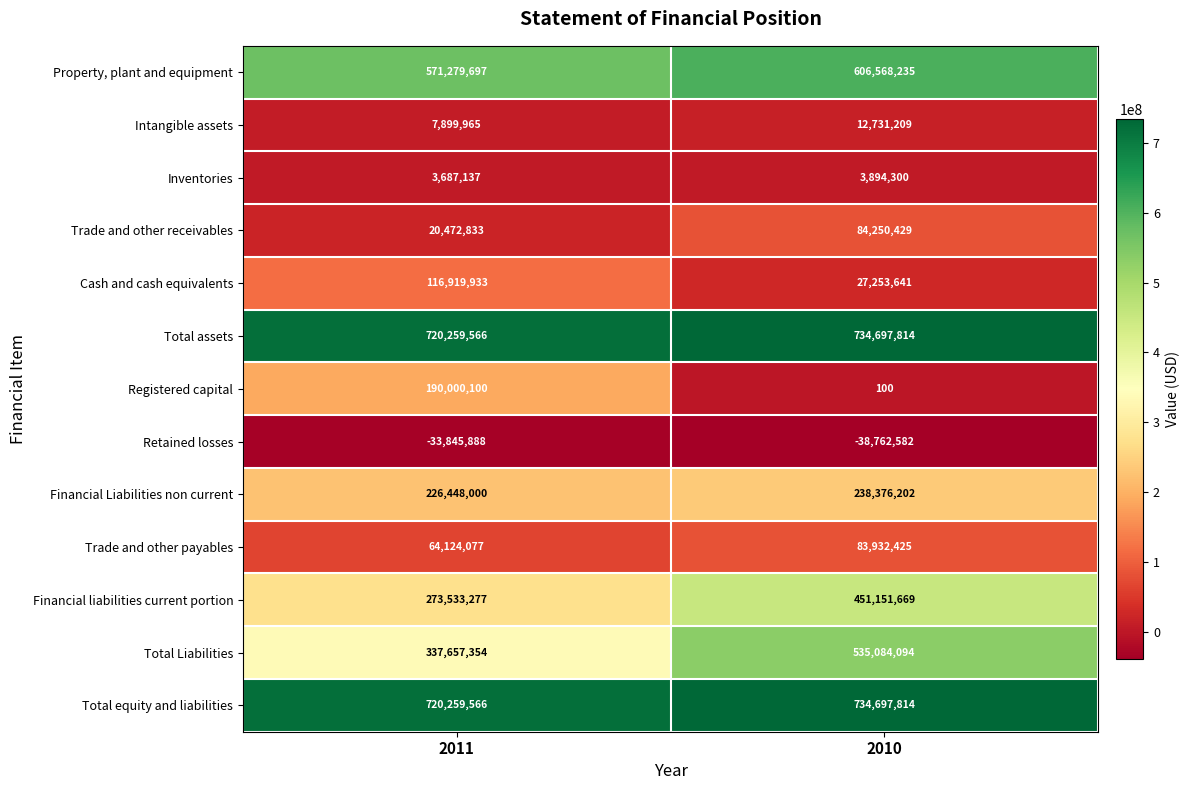

How many series are shown in this chart?

13